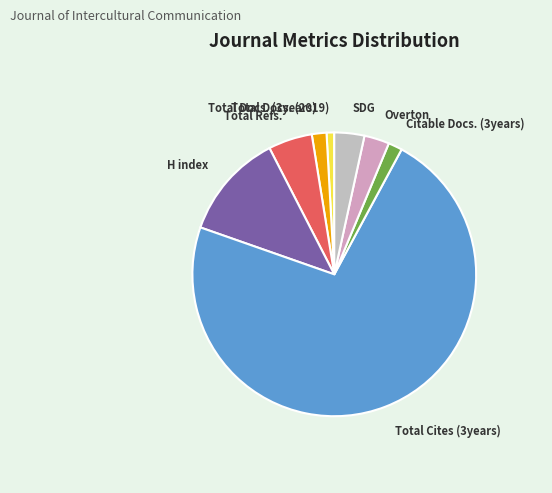

Which category has the smallest portion of the pie?

Total Docs. (2019)